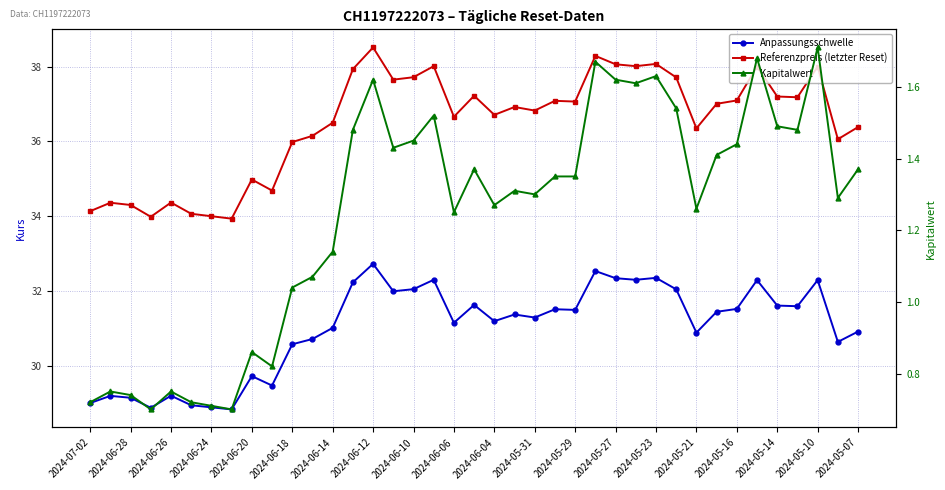

Which label corresponds to the smallest value in the chart?

2024-06-24